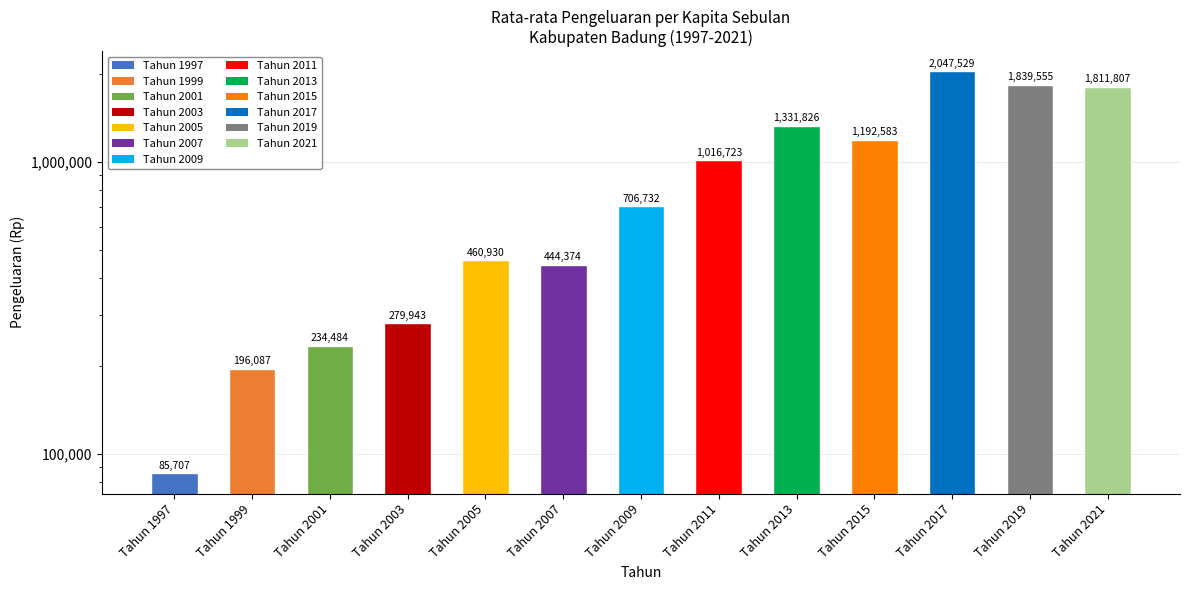

Are the bars horizontal?

No